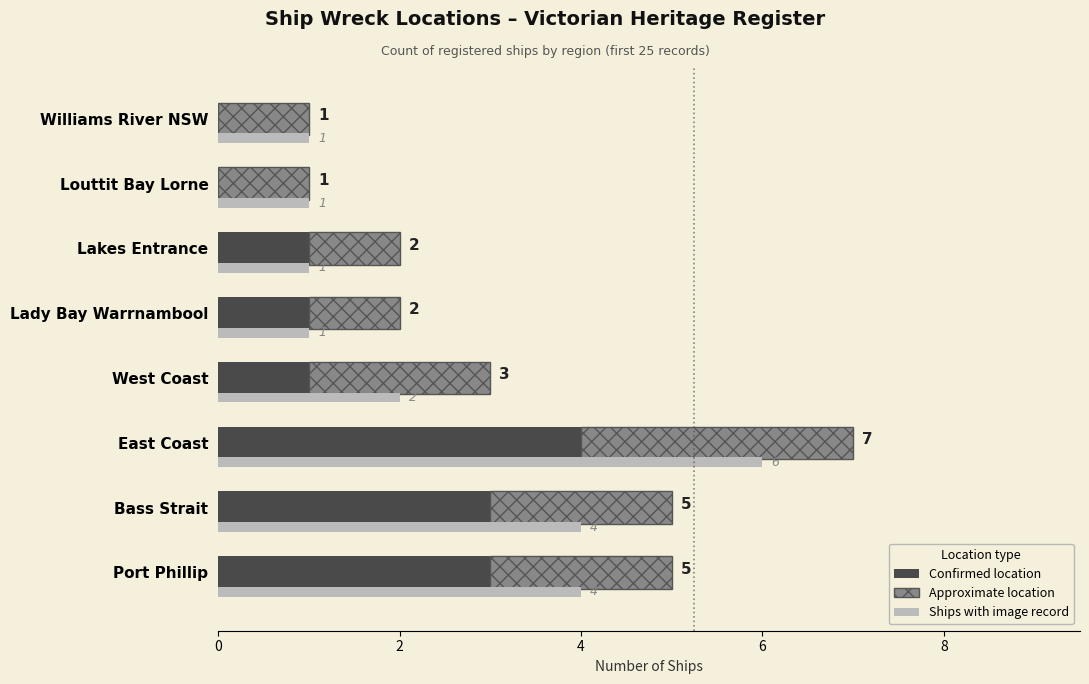

Is the value of Approximate location at Williams River NSW greater than the value of Ships with image record at Lakes Entrance?

No